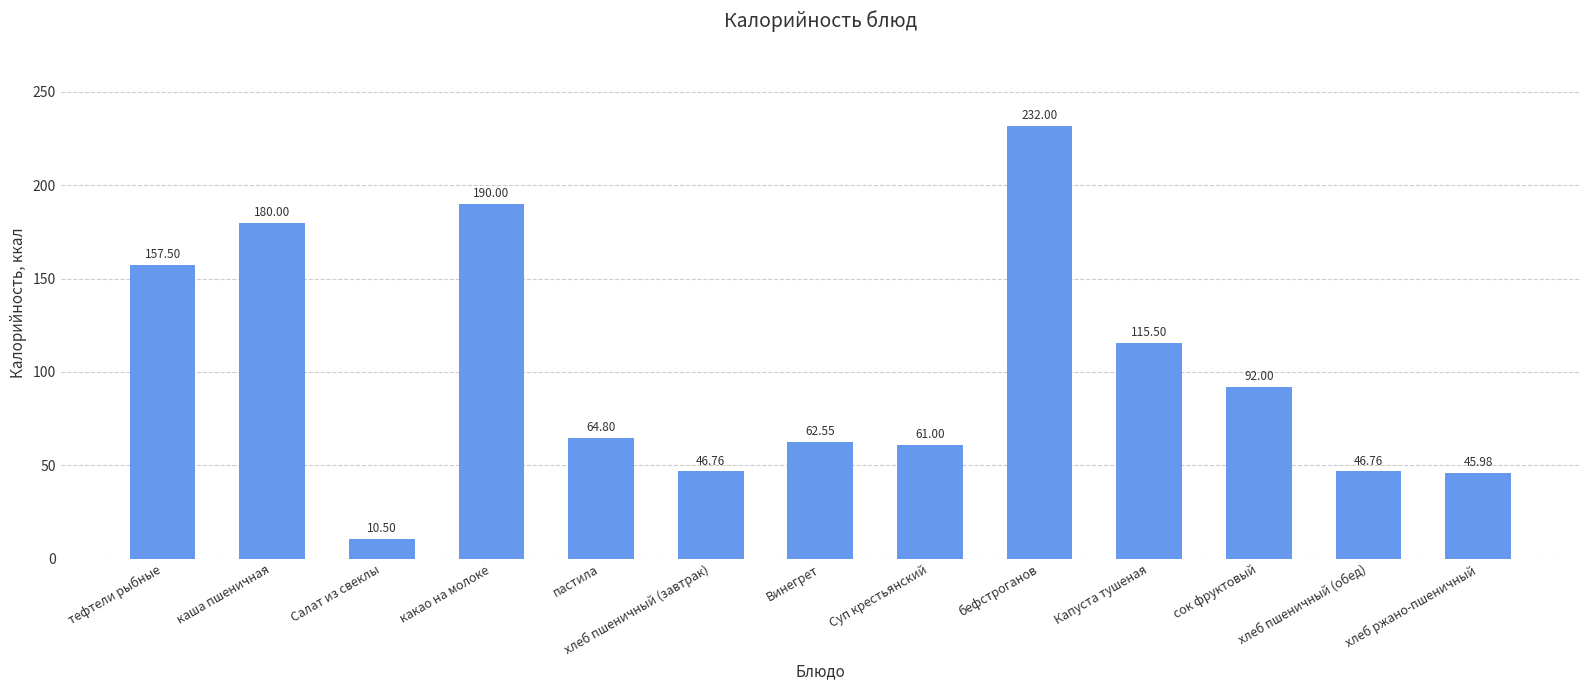

Which category has the lowest value across all series?

Салат из свеклы